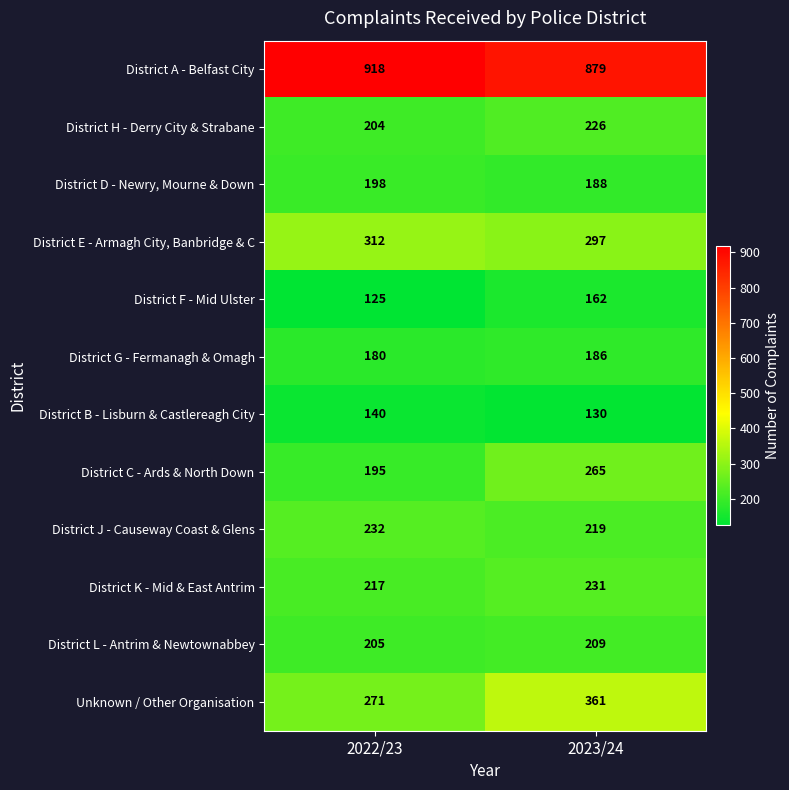

What is the total value across all series at 2022/23?

3197